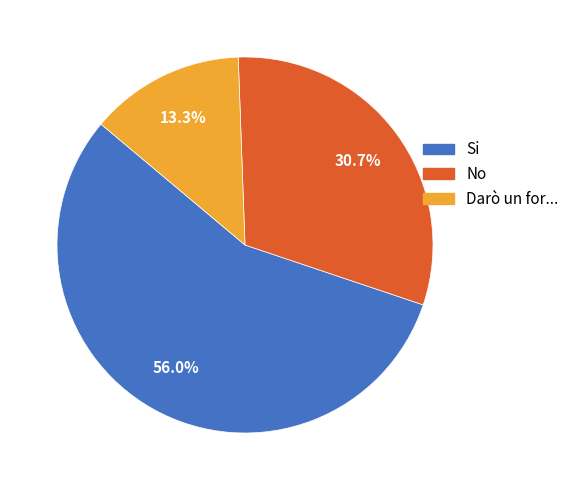

Which category has the biggest portion of the pie?

Si